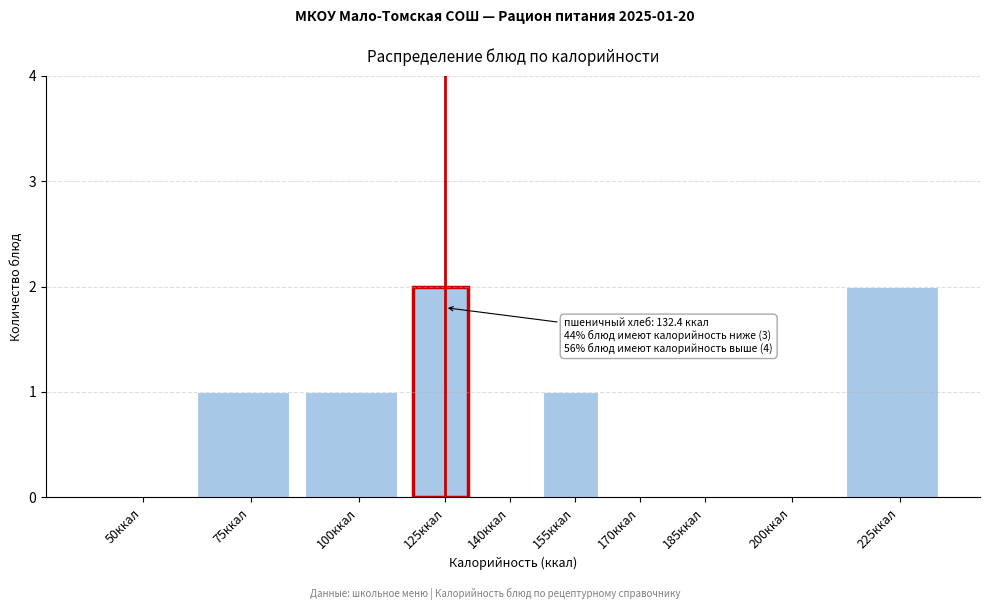

Reading left to right, transcribe all the data shown in this chart.

50ккал=0	75ккал=1	100ккал=1	125ккал=2	140ккал=0	155ккал=1	170ккал=0	185ккал=0	200ккал=0	225ккал=2